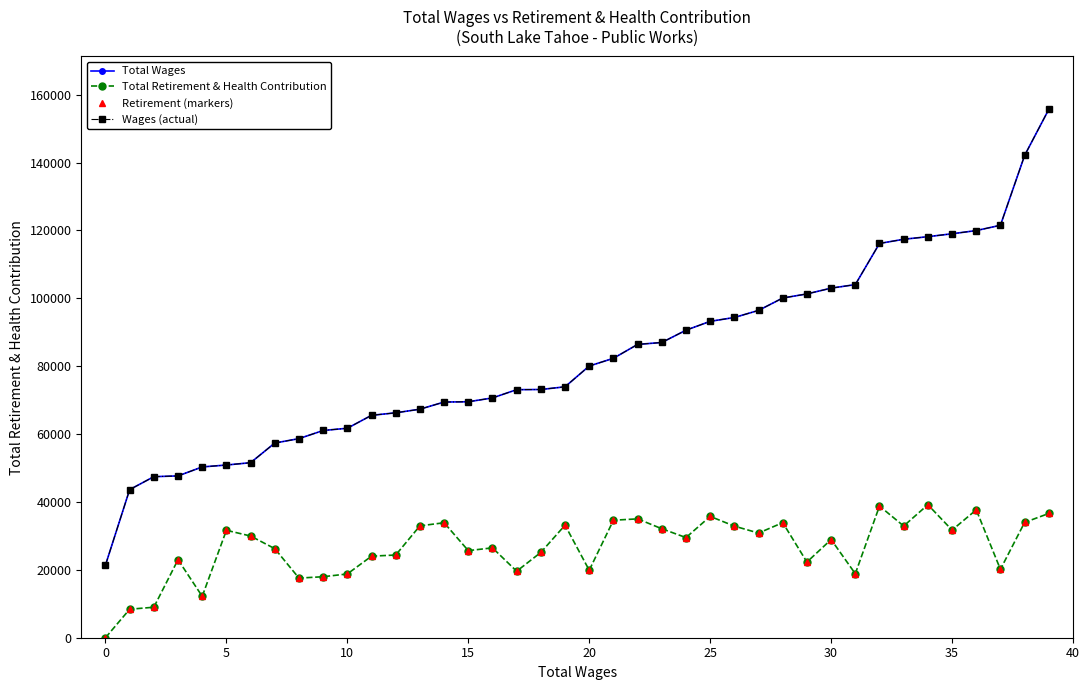

Does the chart have visible grid lines?

No